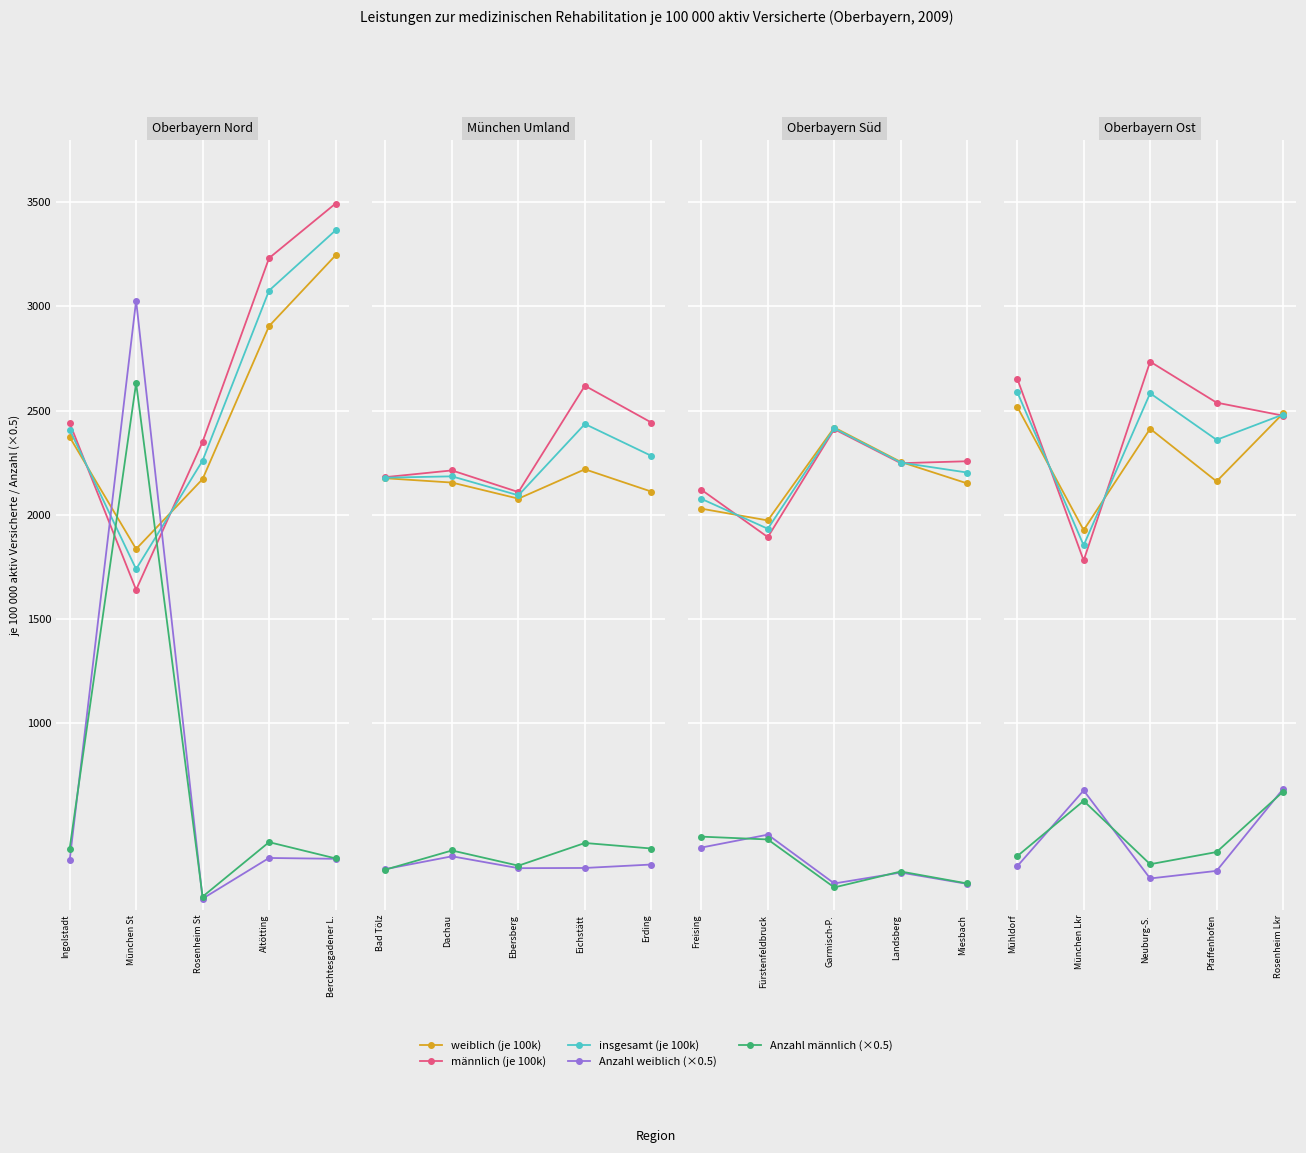

True or false: insgesamt (je 100k) has more than 2 points higher than both neighbors.

False